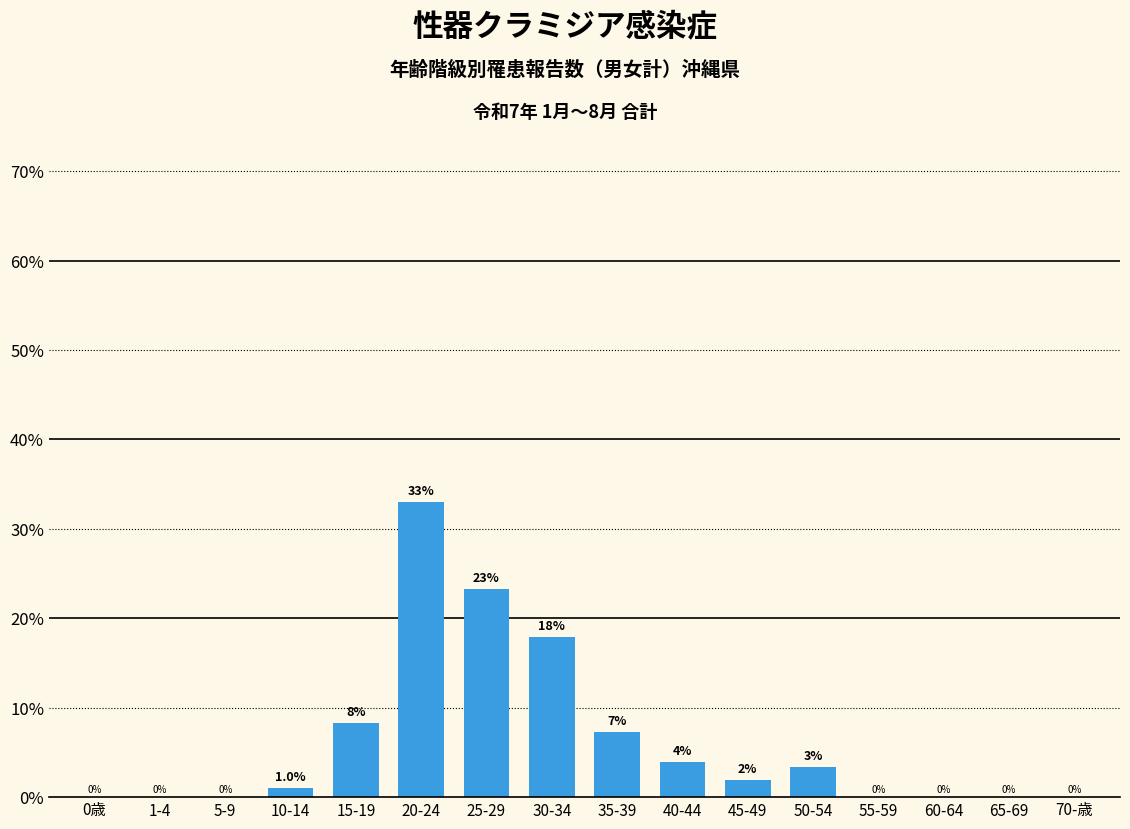

What is the greatest value displayed?

33.0